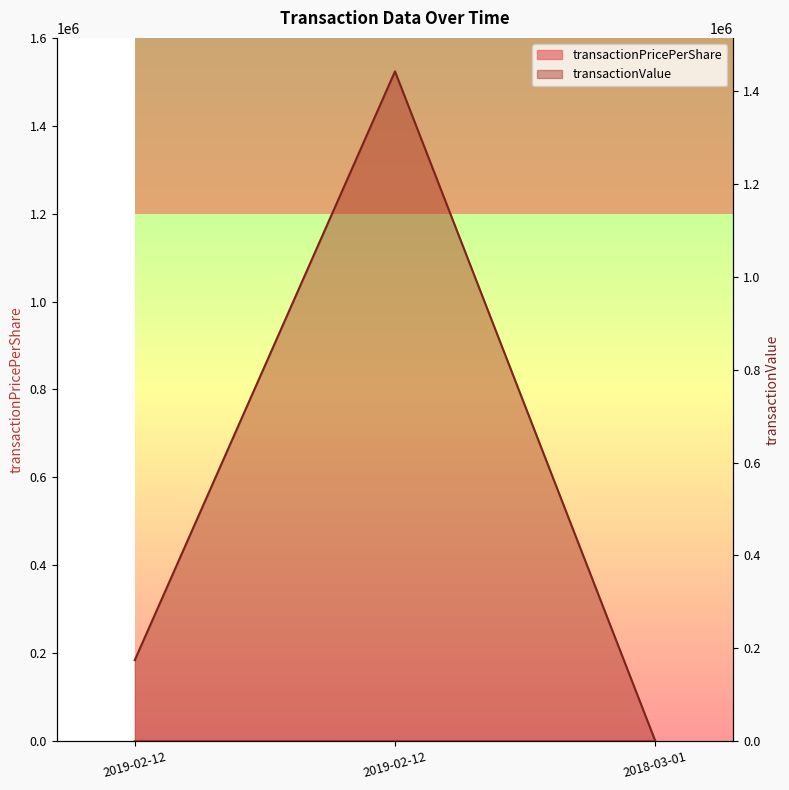

Reading left to right, list all the values displayed in this chart.

transactionPricePerShare: 6.5	53.5	38.8
transactionValue: 174150.0	1443150.0	43.0